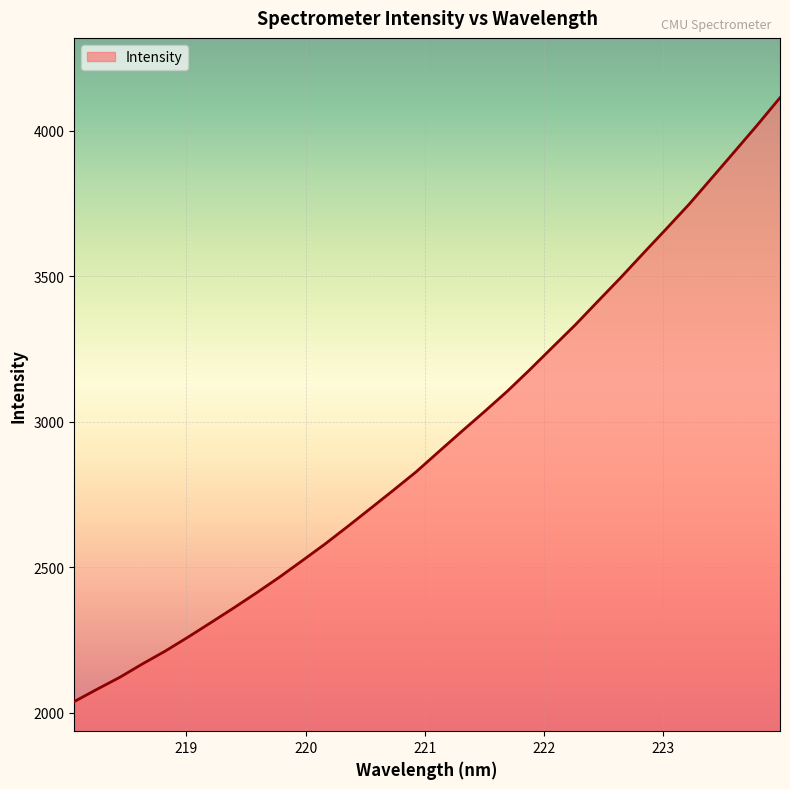

What is the minimum value shown in the chart?

2038.5